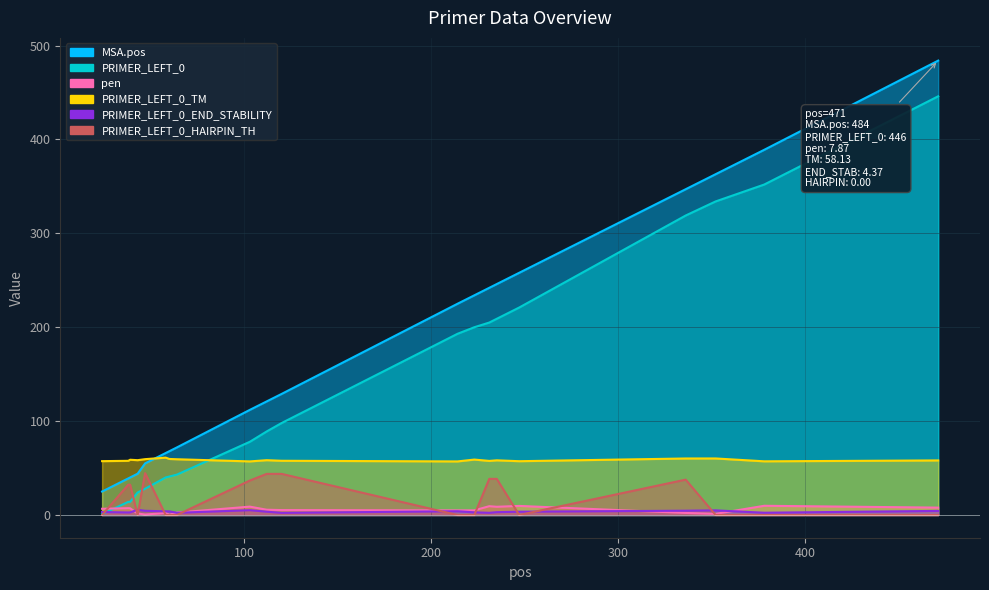

How many lines are shown in the chart?

6